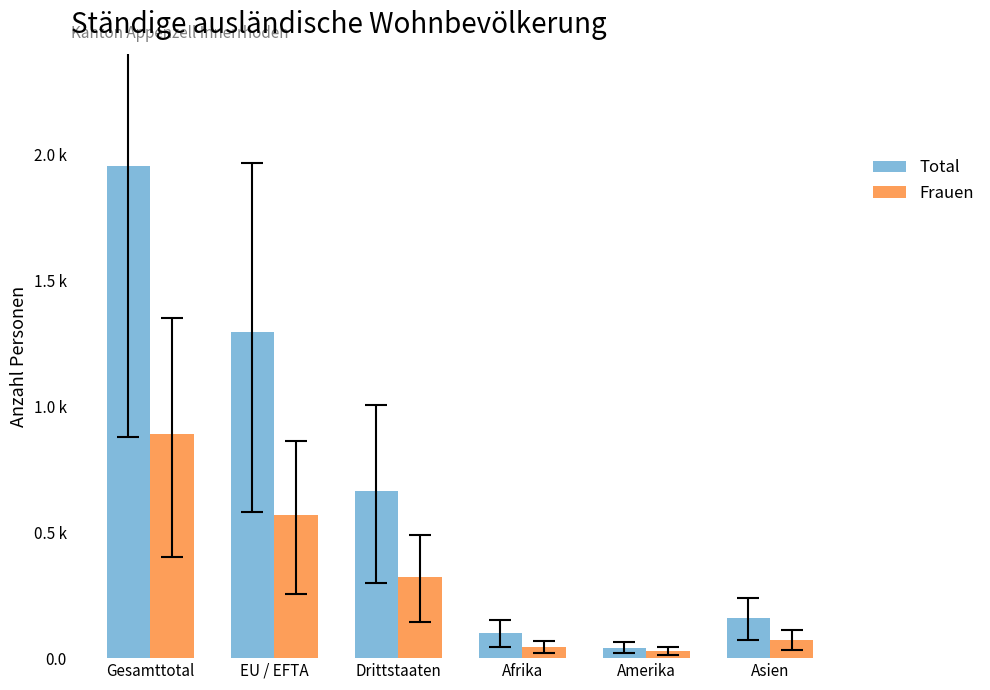

Does the chart contain any negative values?

No